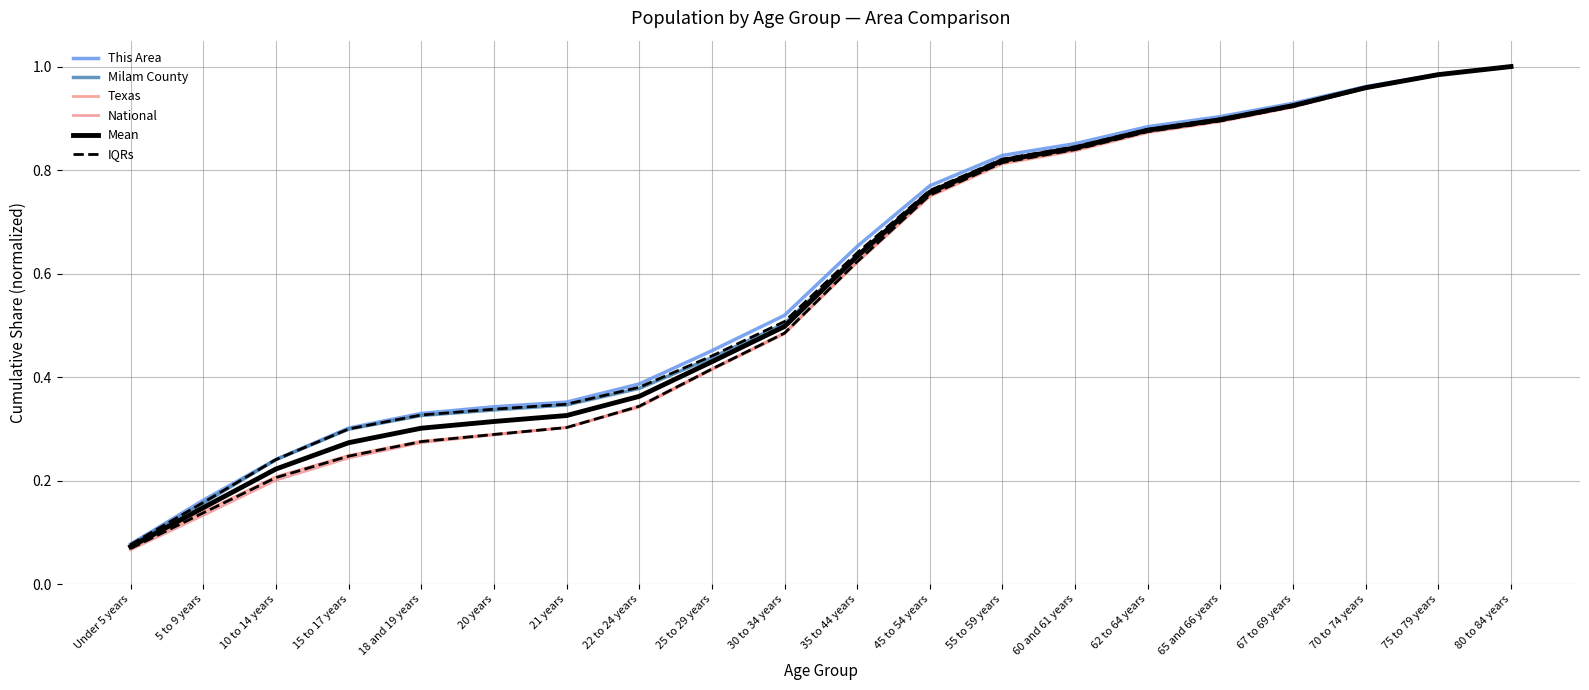

Which label corresponds to the smallest value in the chart?

Under 5 years